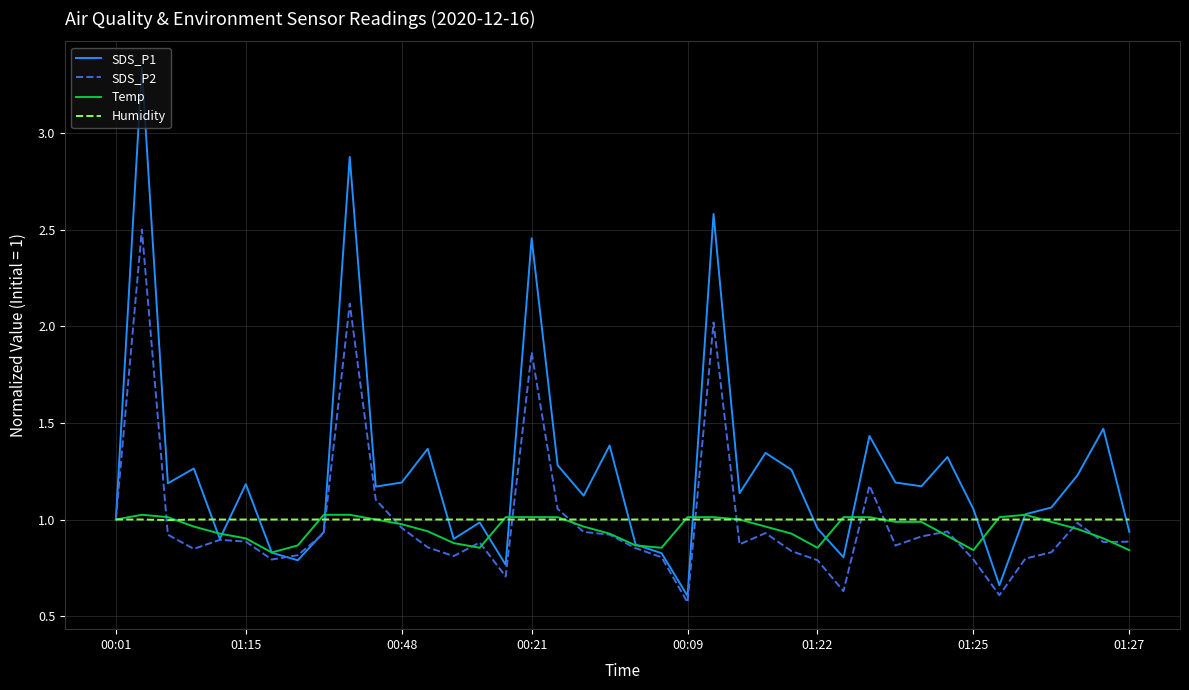

At how many categories does at least one series exceed 3?

1